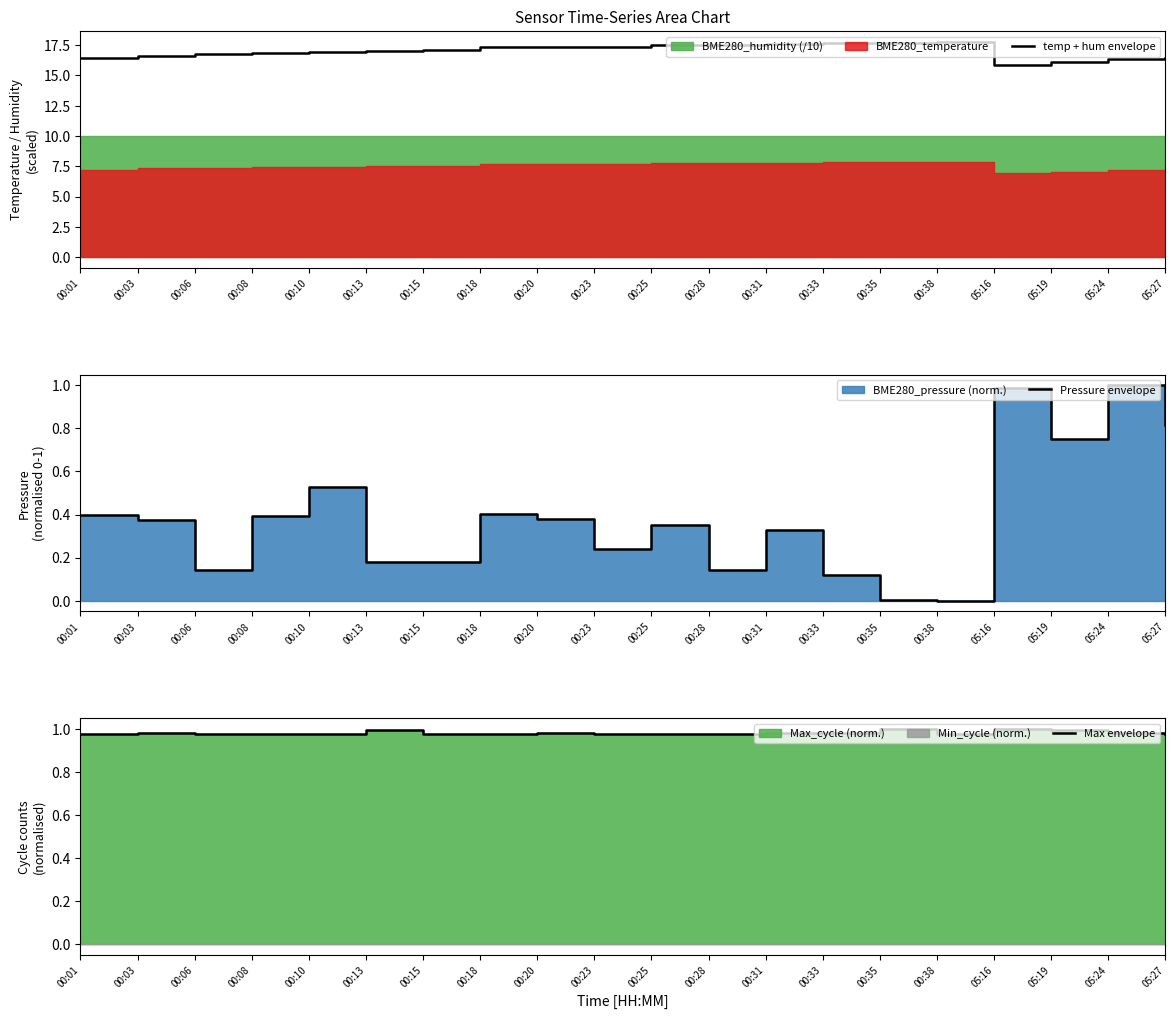

At which category does the chart reach its minimum across all series?

00:38